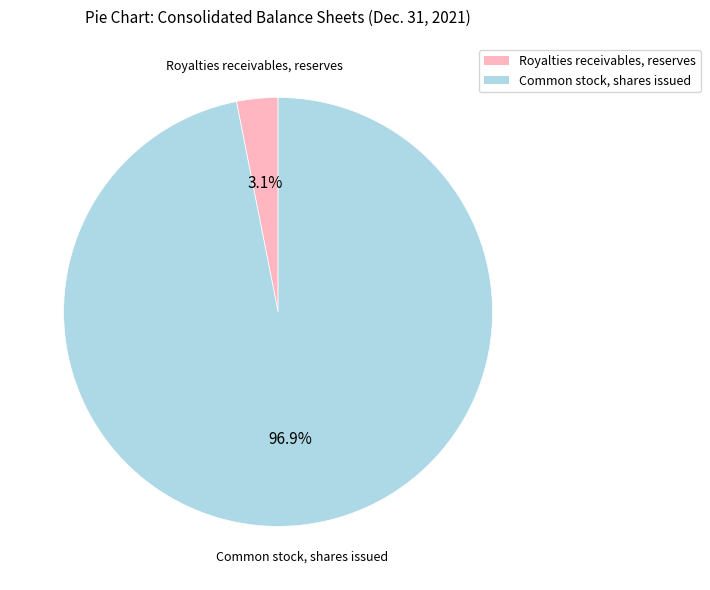

To the nearest percent, what is the average slice percentage?

50%